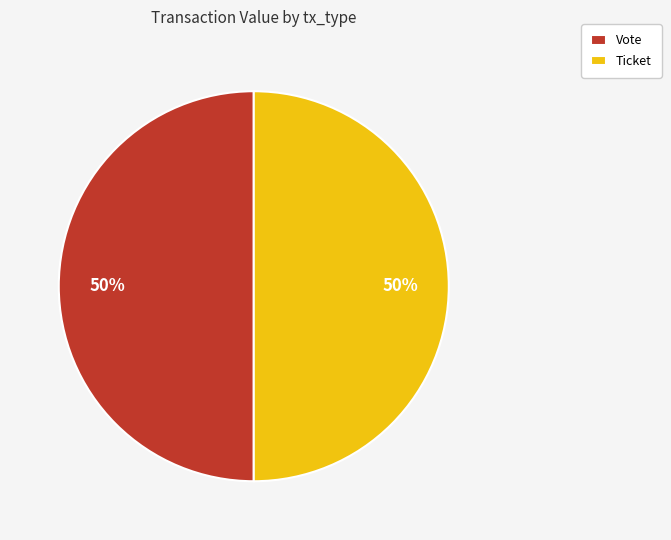

What percentage is the Vote slice, to the nearest percent?

50%